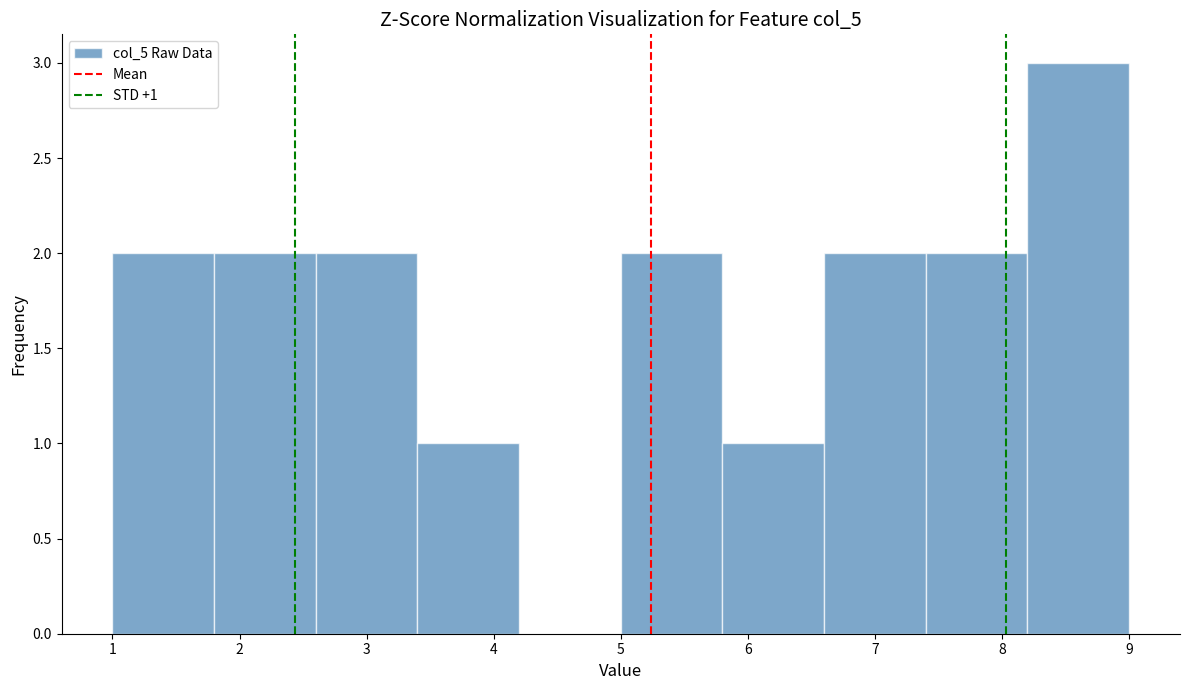

Over which range of the x-axis is the bar tallest?

8.2 to 9.0